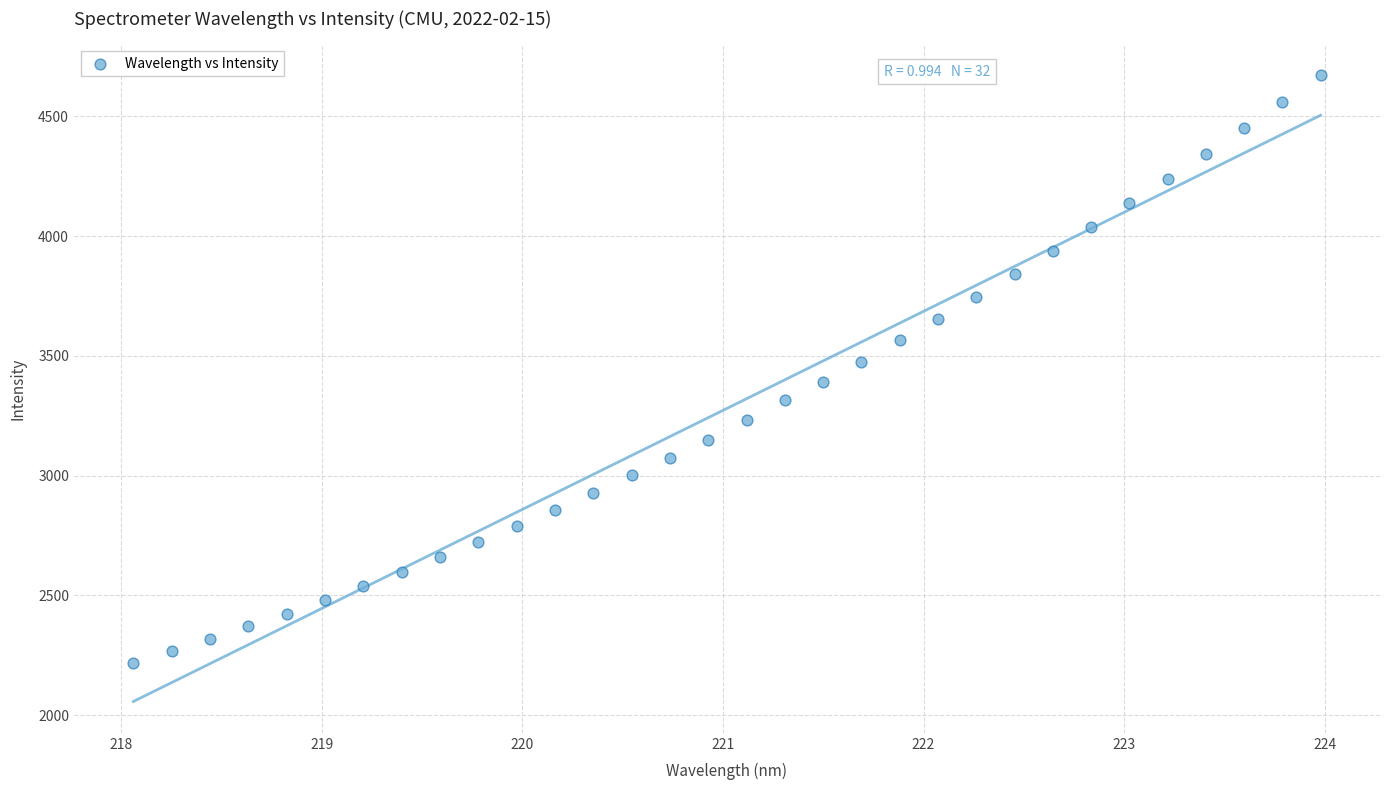

What is the range of Y values (max minus min)?

2451.4